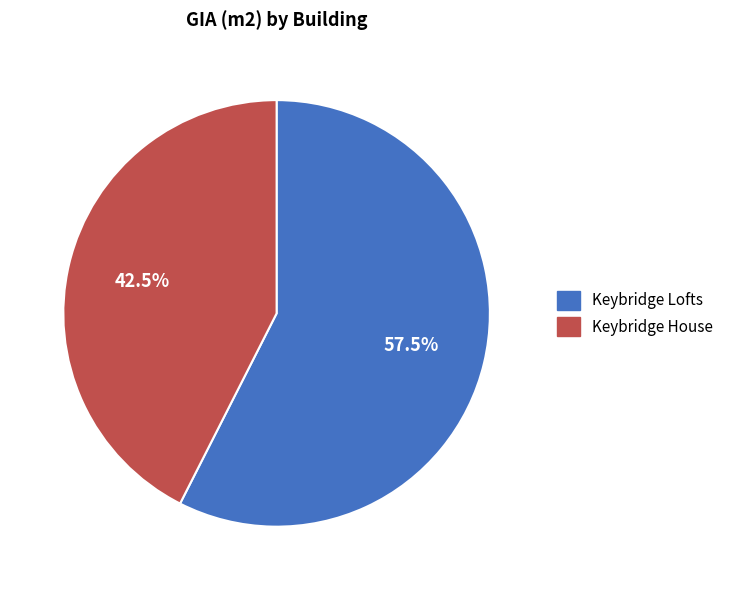

Is there a majority slice in this chart?

Yes